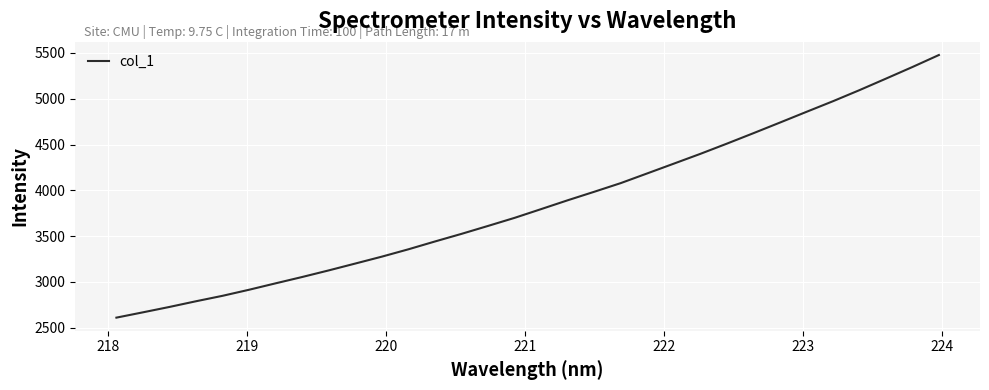

How many lines are shown in the chart?

1